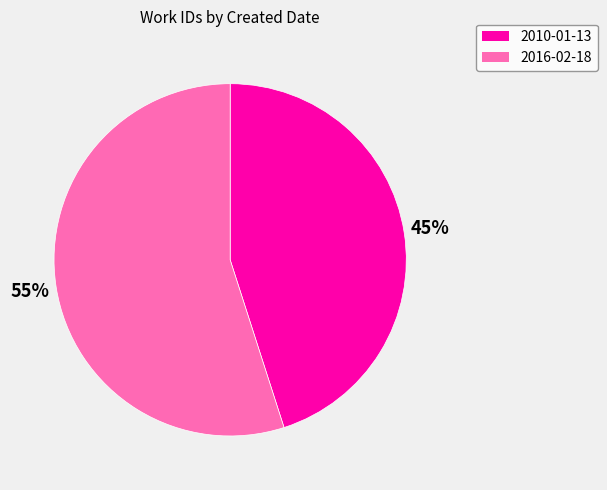

Is the sum of 2010-01-13 and 2016-02-18 greater than half?

Yes